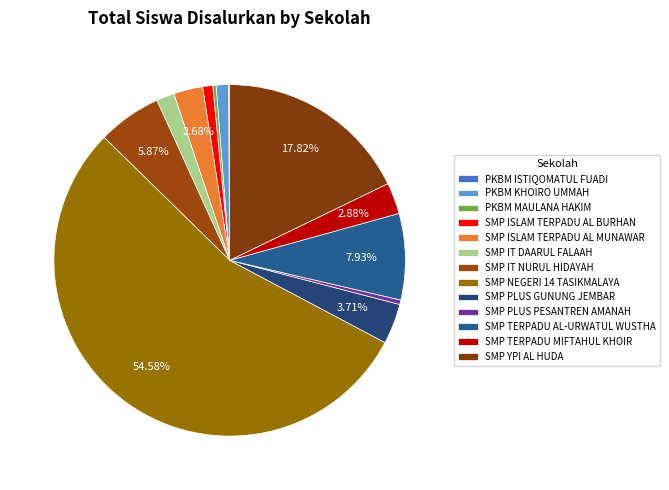

Rank the categories by value from highest to lowest.

SMP NEGERI 14 TASIKMALAYA, SMP YPI AL HUDA, SMP TERPADU AL-URWATUL WUSTHA, SMP IT NURUL HIDAYAH, SMP PLUS GUNUNG JEMBAR, SMP TERPADU MIFTAHUL KHOIR, SMP ISLAM TERPADU AL MUNAWAR, SMP IT DAARUL FALAAH, PKBM KHOIRO UMMAH, SMP ISLAM TERPADU AL BURHAN, SMP PLUS PESANTREN AMANAH, PKBM MAULANA HAKIM, PKBM ISTIQOMATUL FUADI